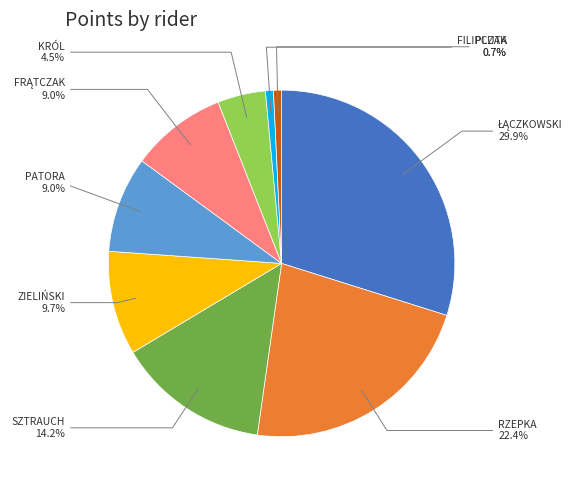

Combined, do FILIPCZAK and KRÓL account for over 50%?

No